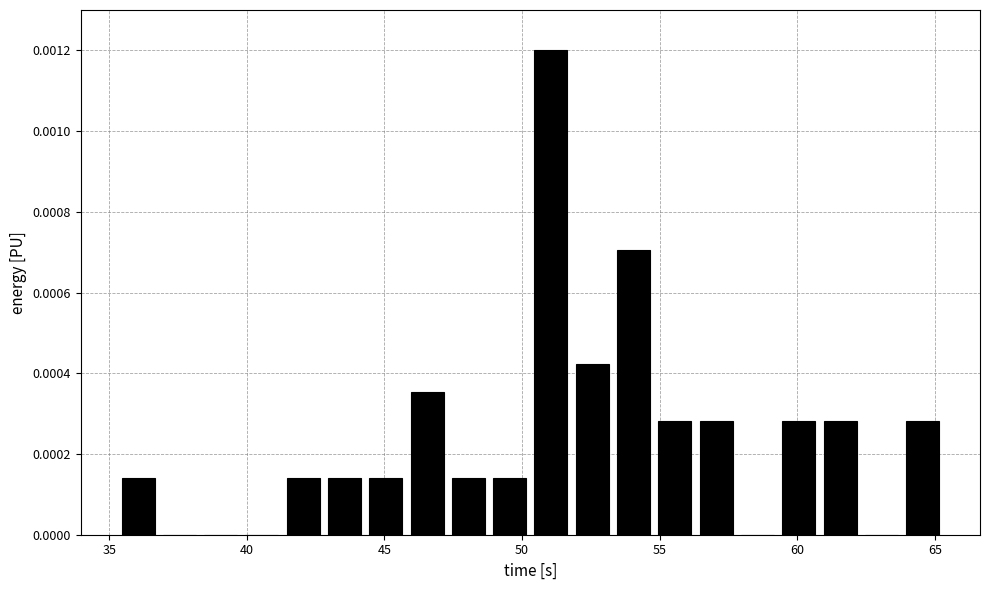

Read against the x-axis, roughly where is the centre of the tallest bar?

51.0